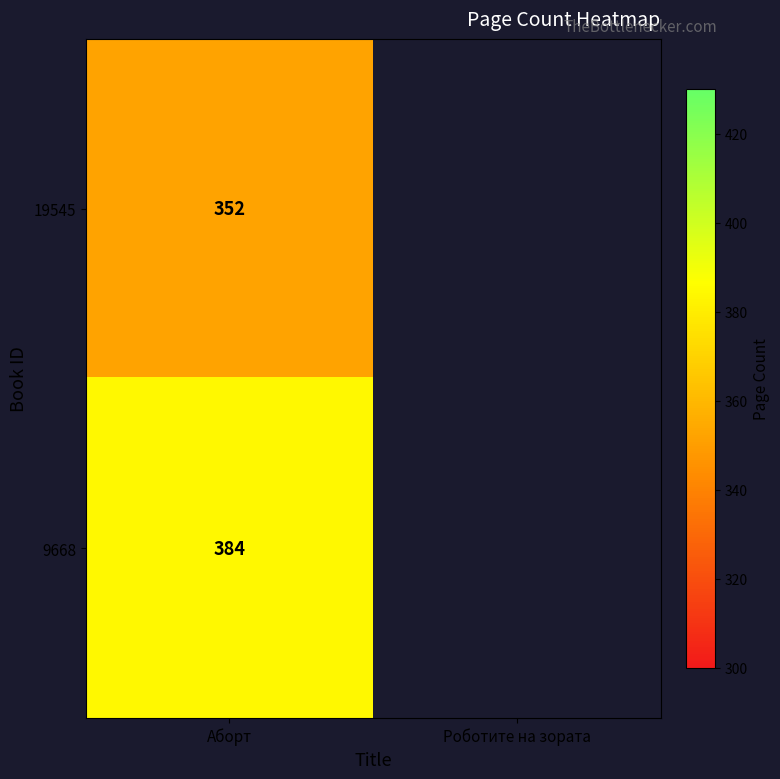

The 9668 series shows 384 at Аборт. True or false?

True